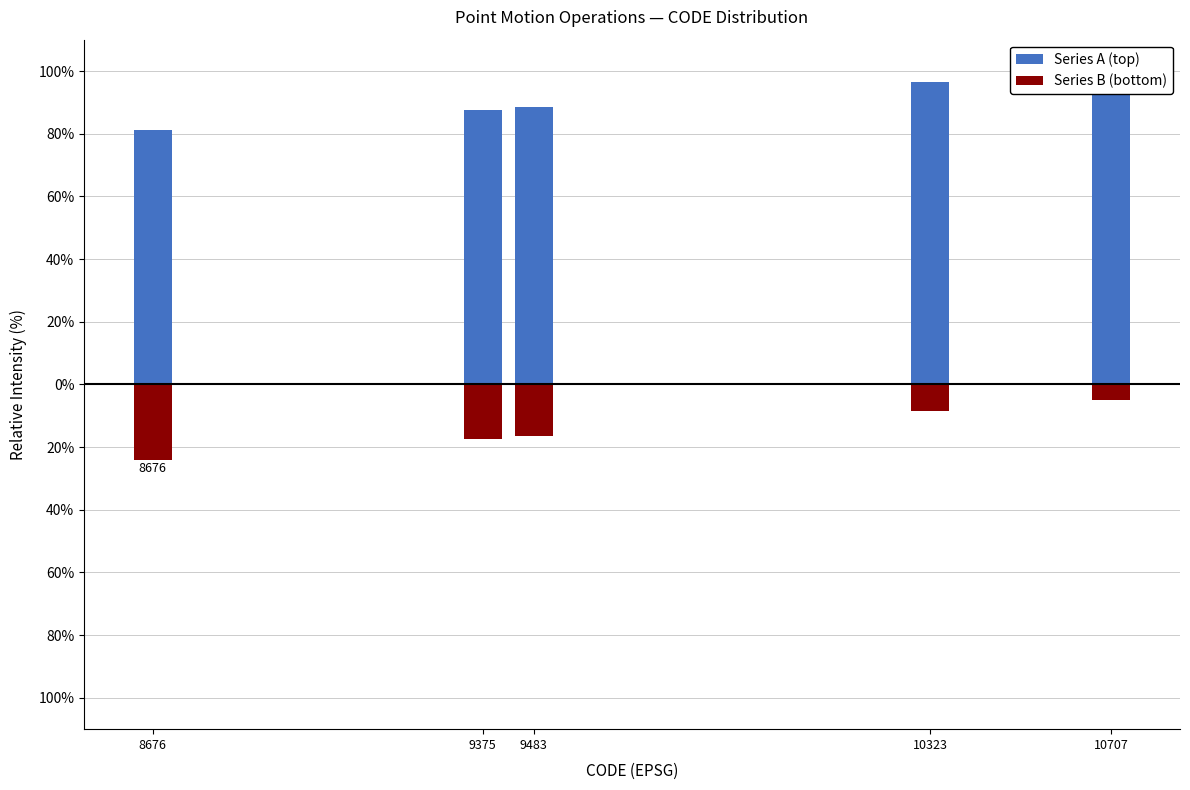

Which category has the highest value across all series?

10707